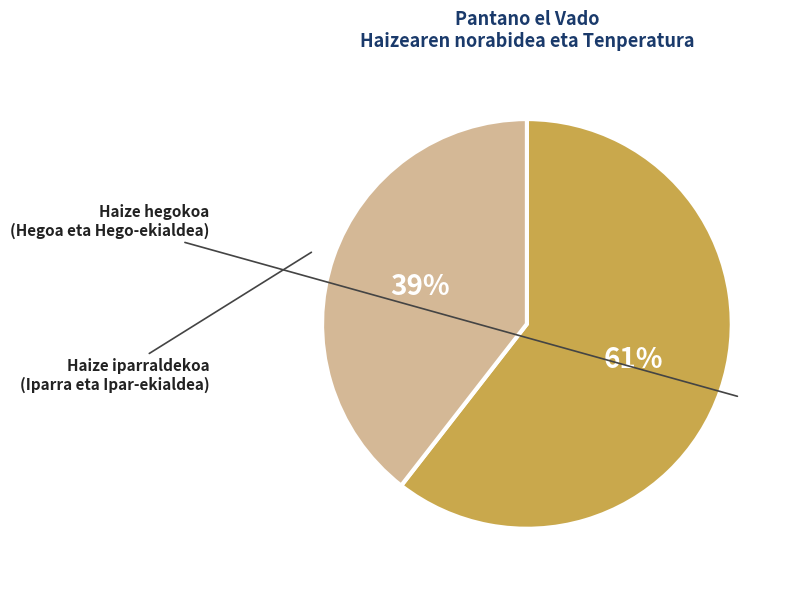

To the nearest percent, what is the average slice percentage?

50%